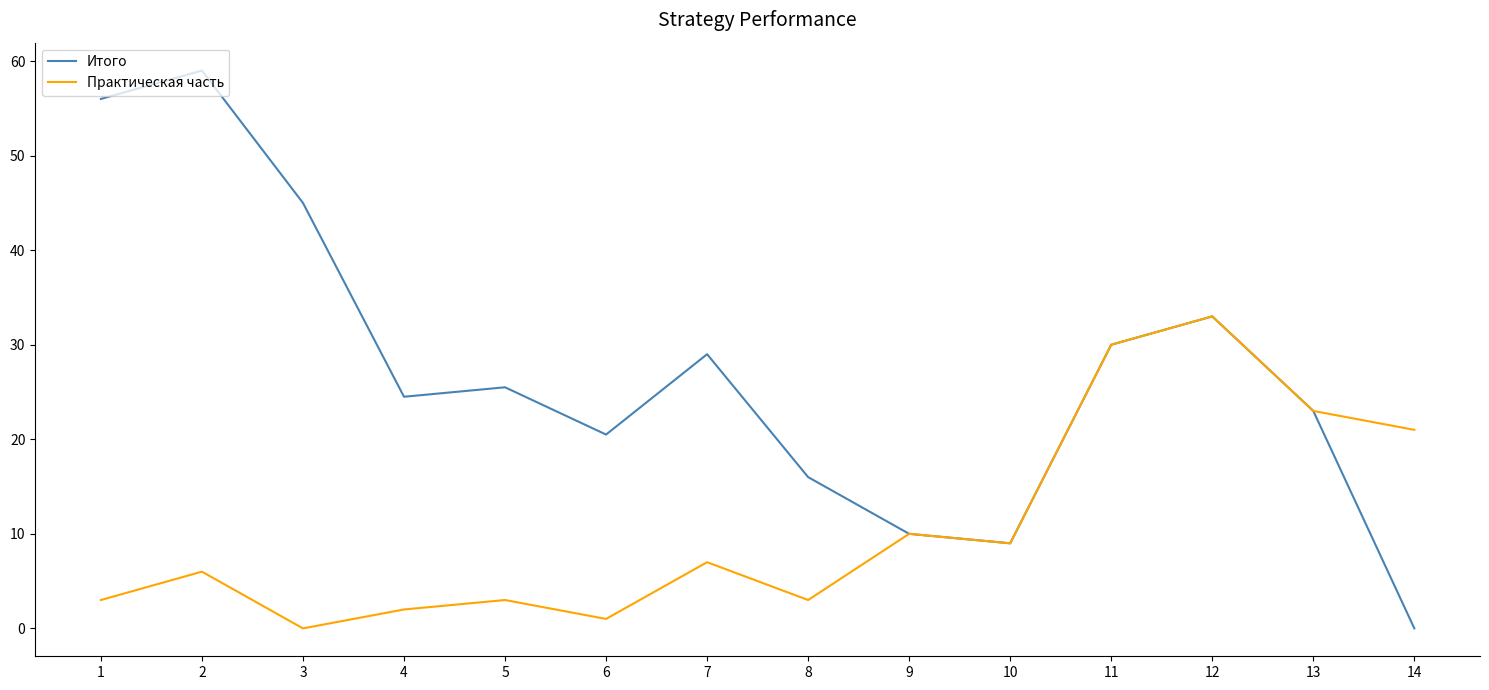

The value of Итого at 3 is 23.8. True or false?

False